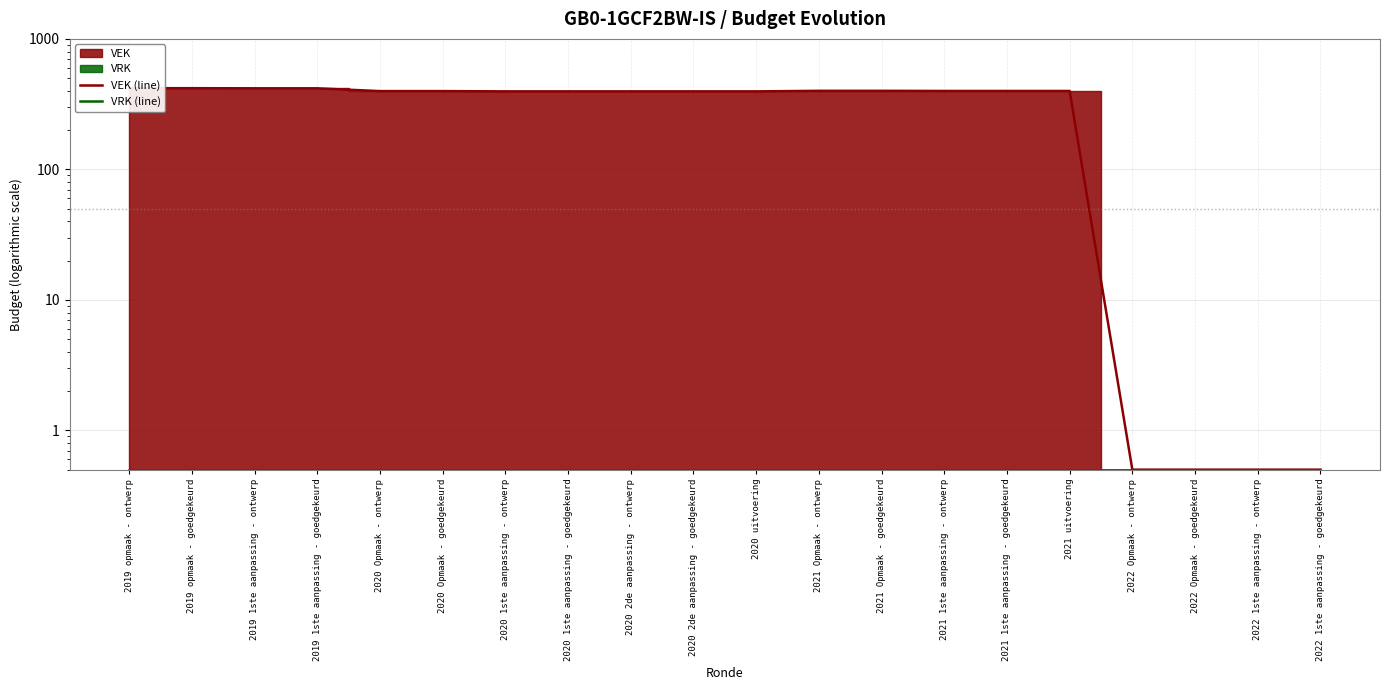

Between 2022 Opmaak - ontwerp and 2022 1ste aanpassing - ontwerp, which is larger?

2022 Opmaak - ontwerp